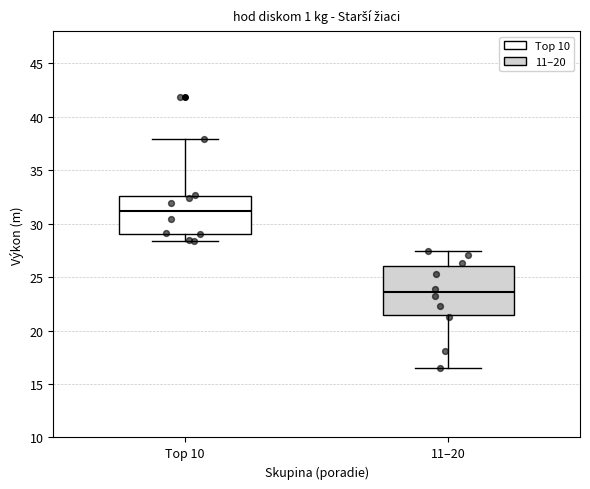

Comparing the boxes themselves (not the whiskers), which one is the tallest?

11–20